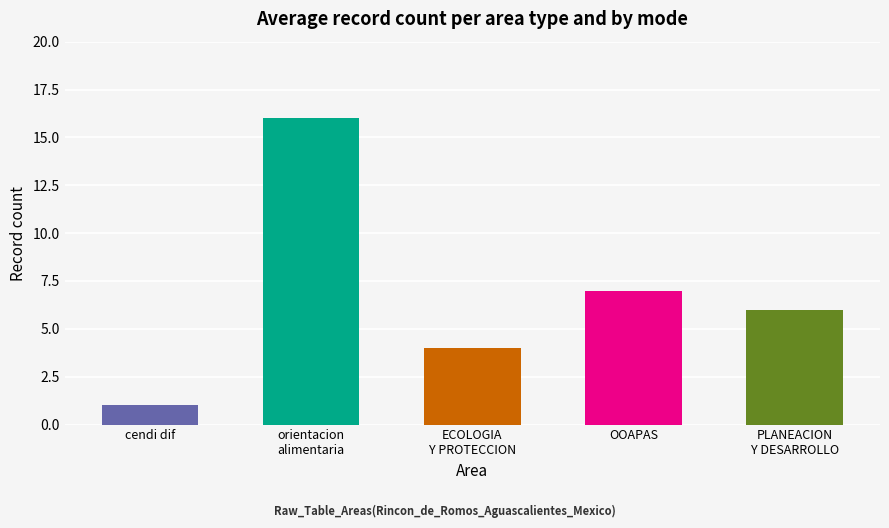

What is the sum of all values?

34